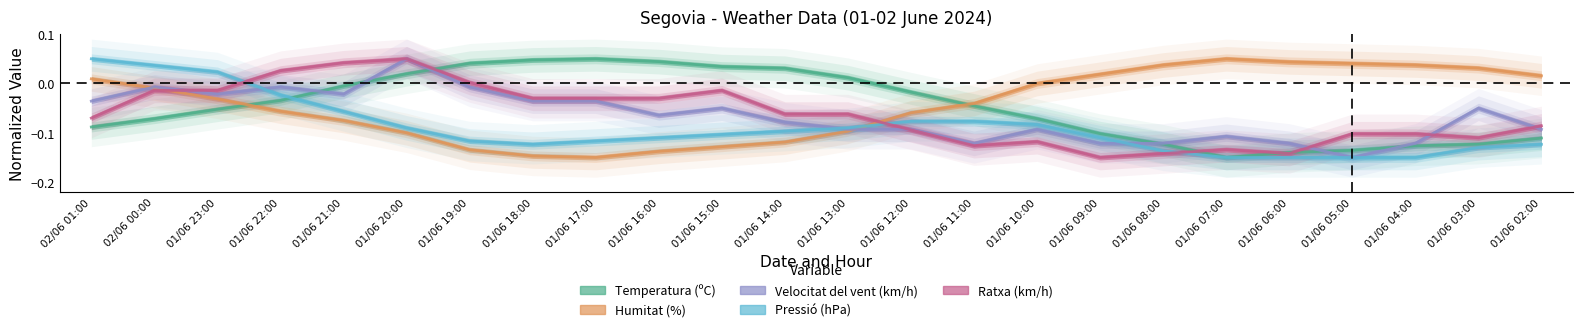

True or false: Humitat (%) has more than 2 points higher than both neighbors.

False